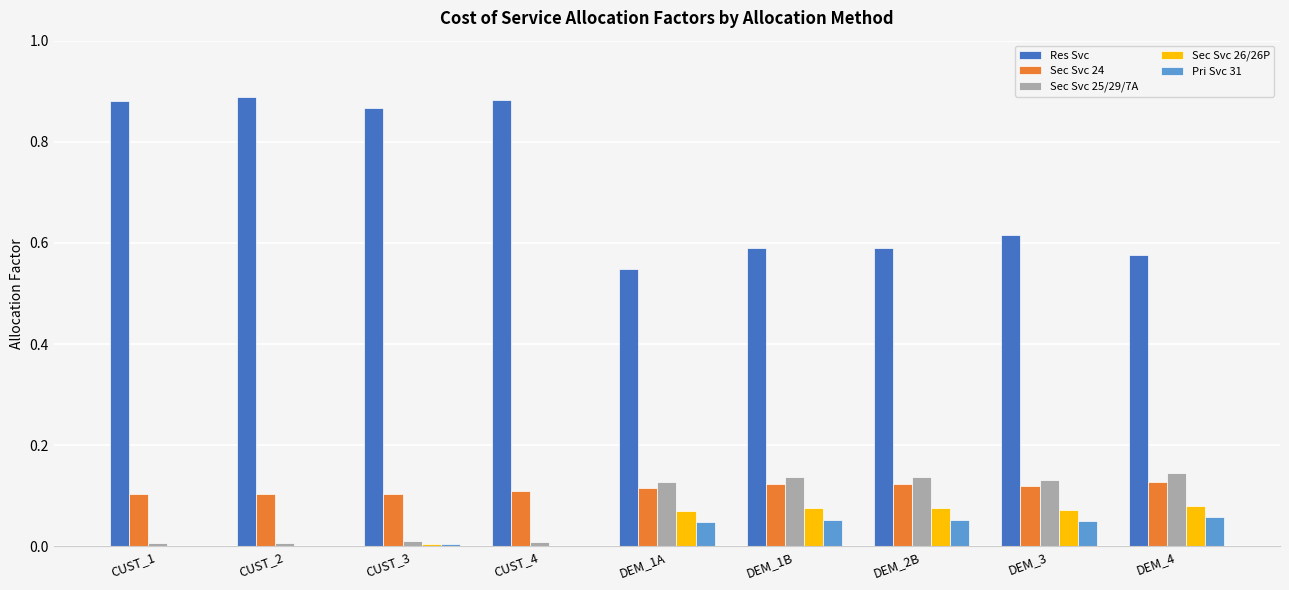

Is the value of Sec Svc 24 at CUST_2 greater than the value of Pri Svc 31 at DEM_1B?

Yes